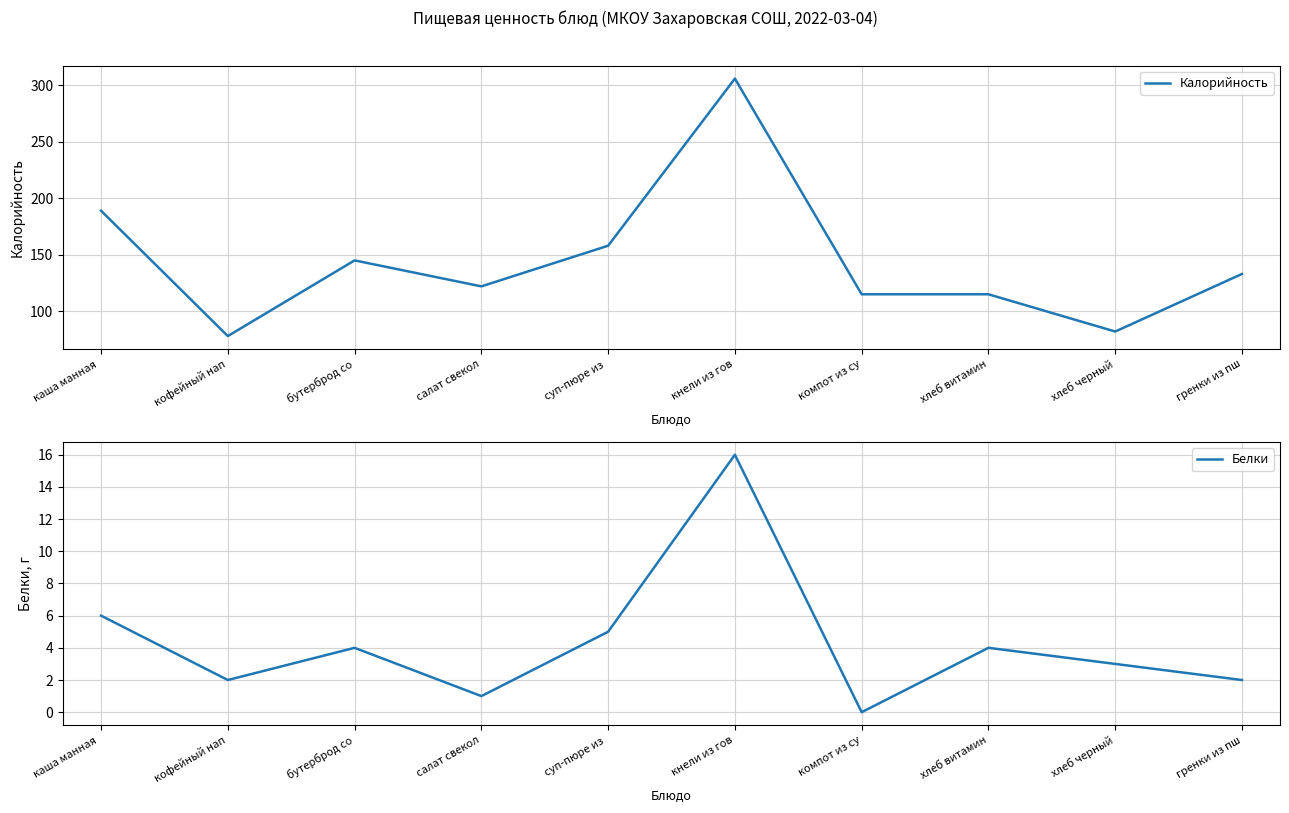

True or false: Белки has more than 0 points higher than both neighbors.

True